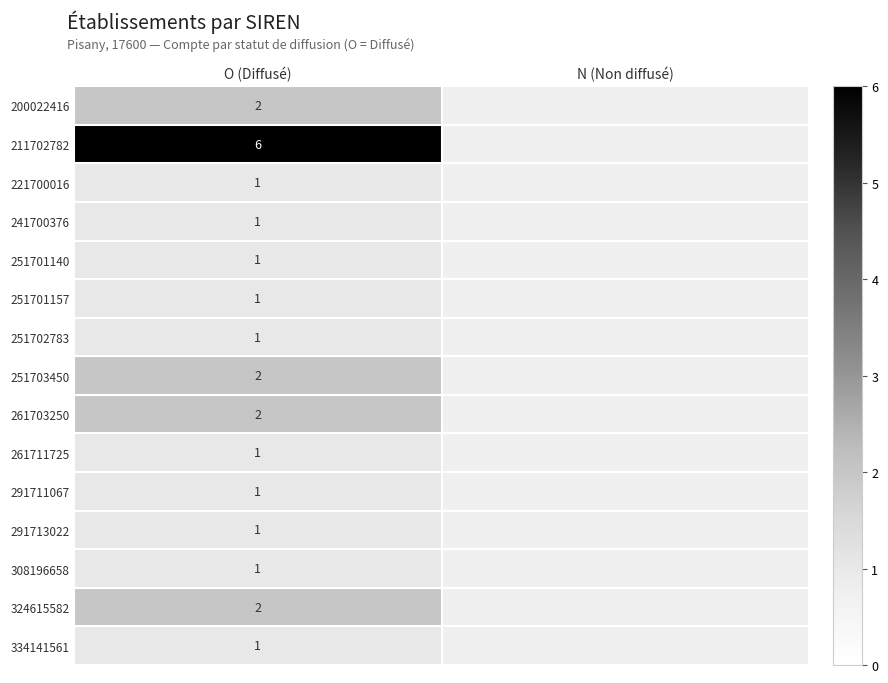

What is the total value across all series at O (Diffusé)?

24